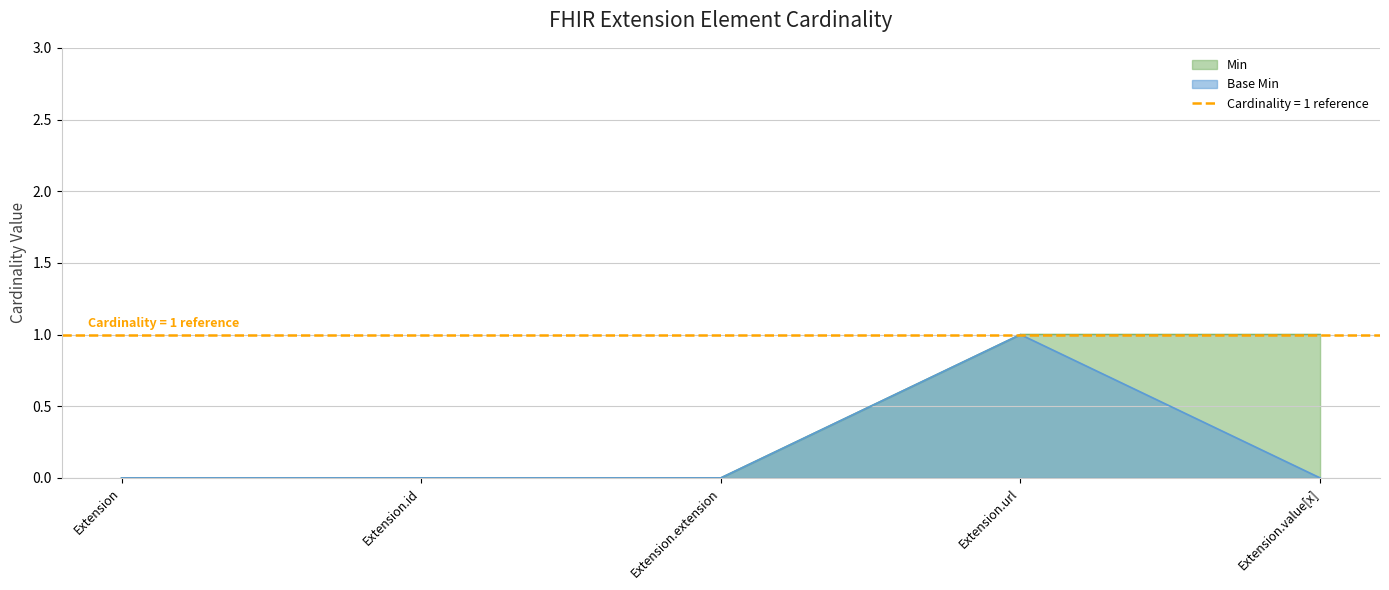

True or false: Base Min has more than 1 interior local peaks.

False